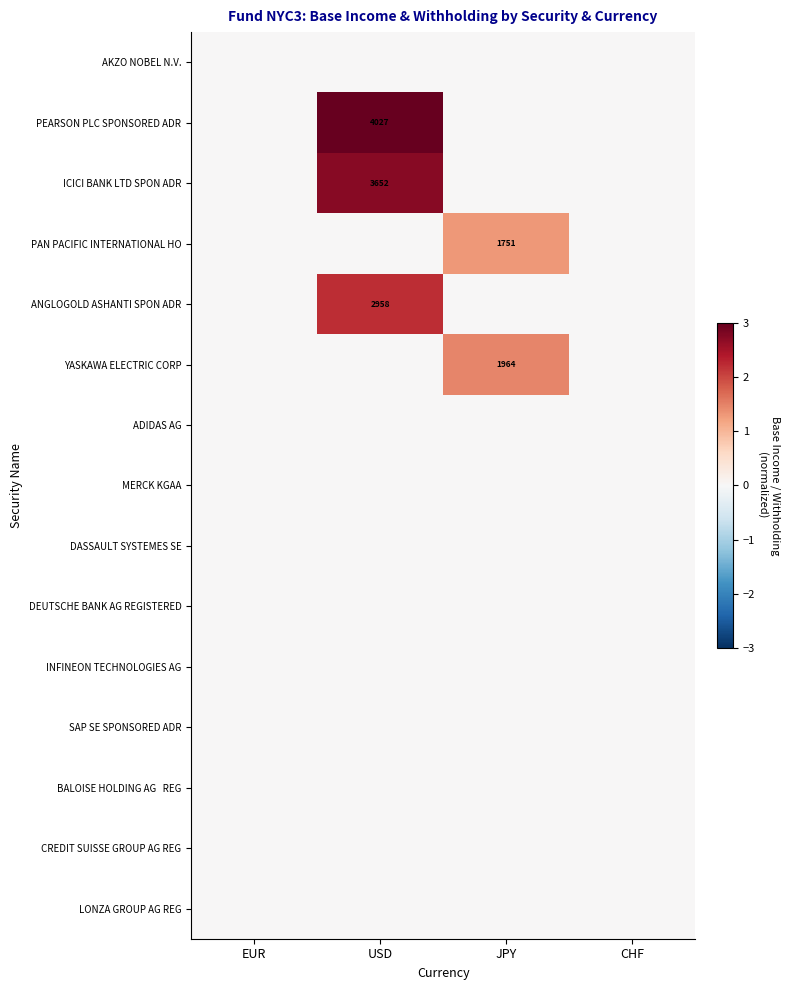

Is it true that PEARSON PLC SPONSORED ADR equals 4027 at USD?

True